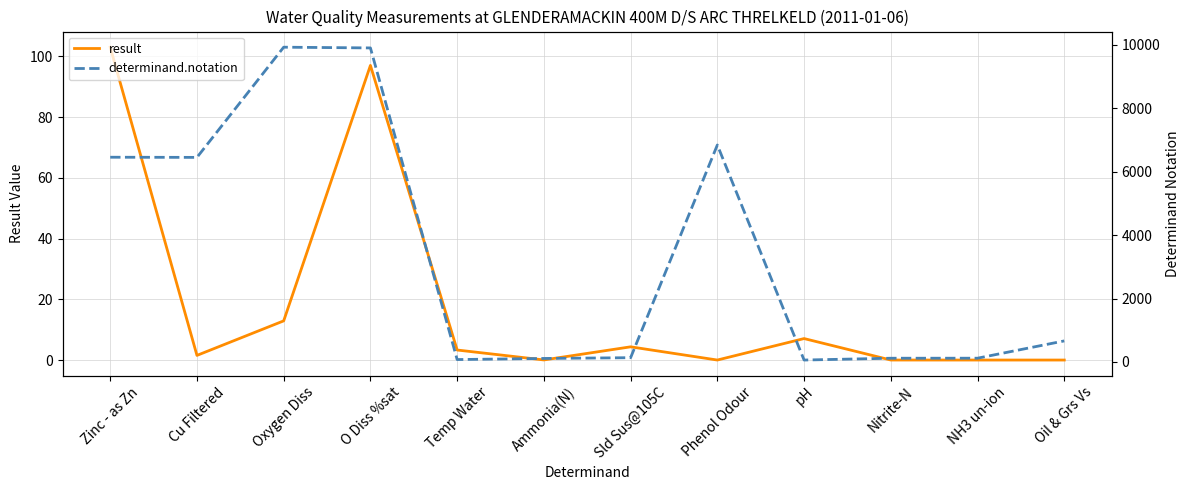

What is the spread (max minus min) of values at Sld Sus@105C?

130.7